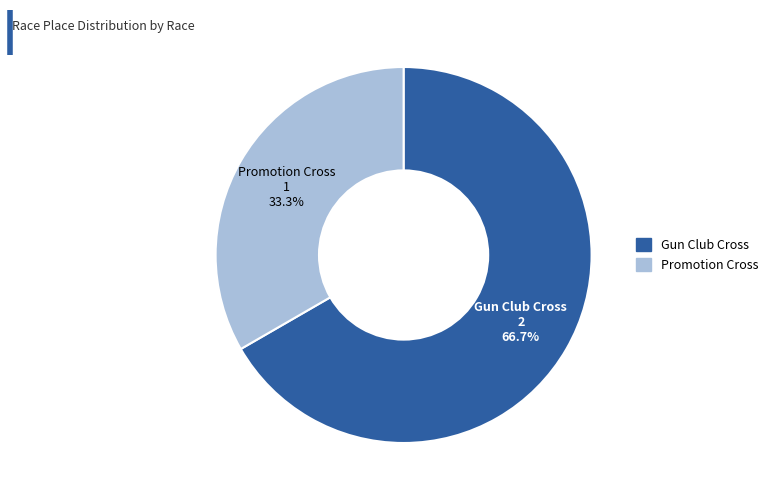

What is the ratio of the value at Promotion Cross to the value at Gun Club Cross?

0.5